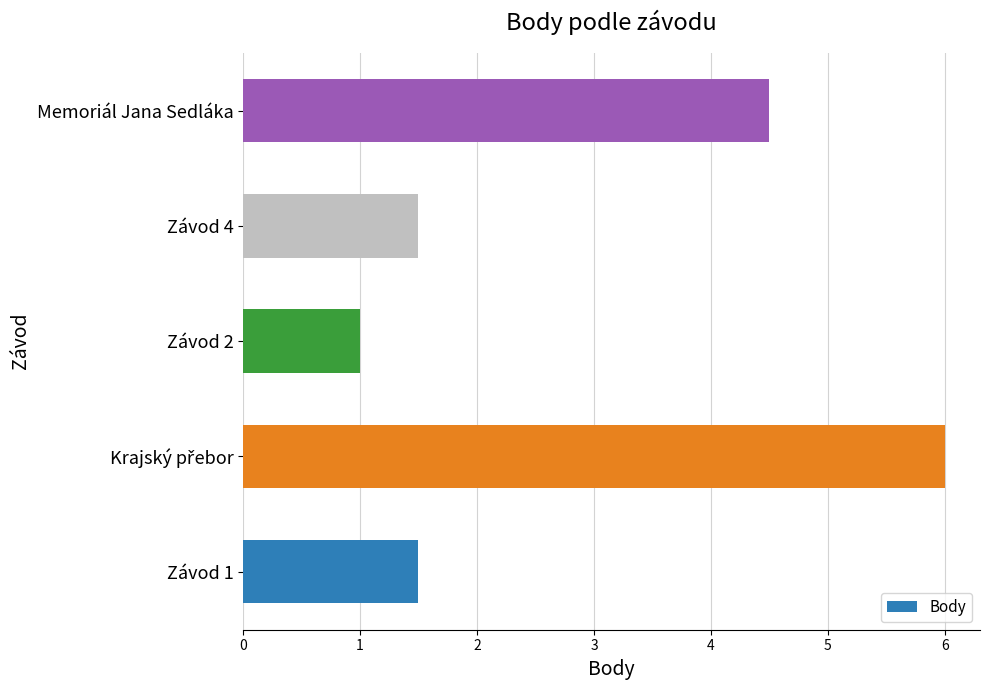

Which category has the lowest value across all series?

Závod 2